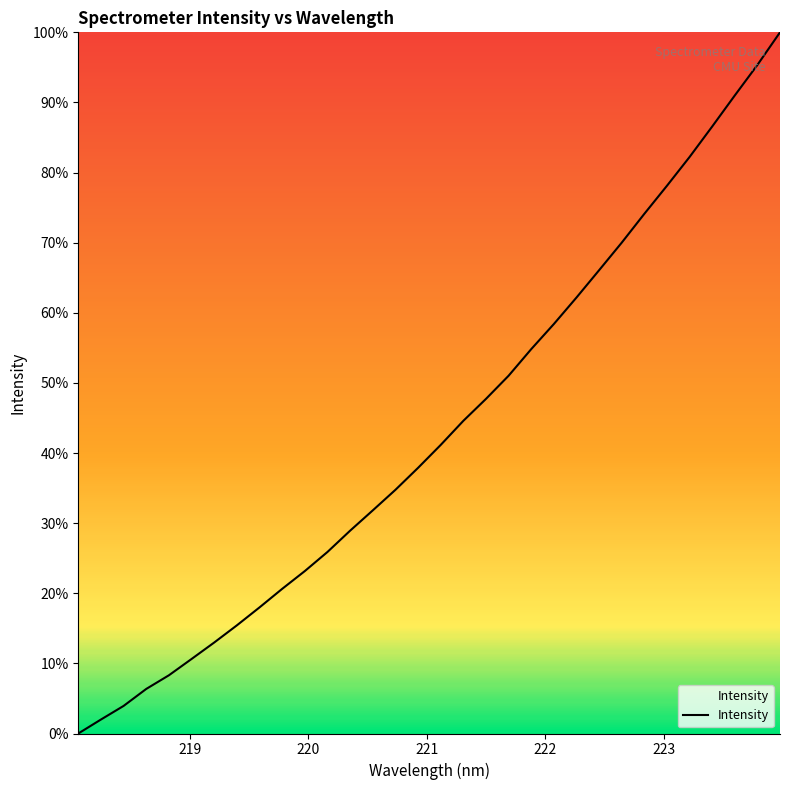

Reading left to right, list all the values displayed in this chart.

0.0	2.0	3.9	6.4	8.3	10.6	13.0	15.4	18.0	20.6	23.2	25.9	28.9	31.8	34.8	37.9	41.2	44.6	47.7	51.0	54.8	58.4	62.2	66.1	70.0	74.1	78.1	82.2	86.6	91.0	95.3	100.0